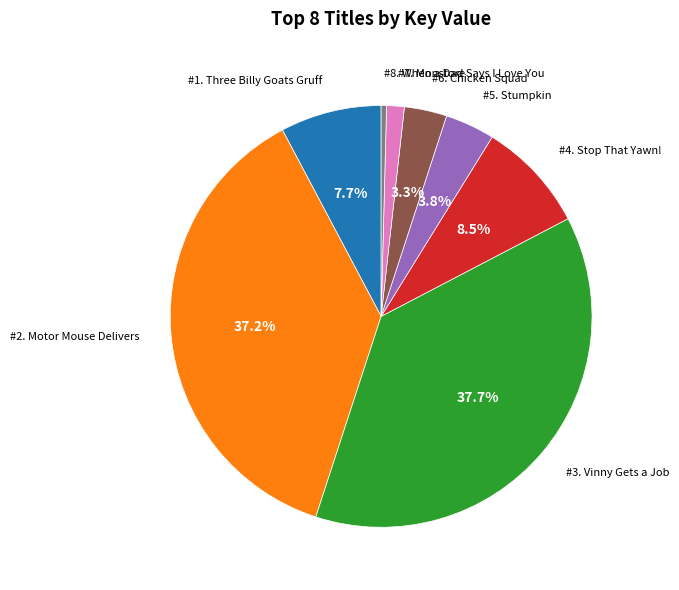

Does any single category account for the majority?

No